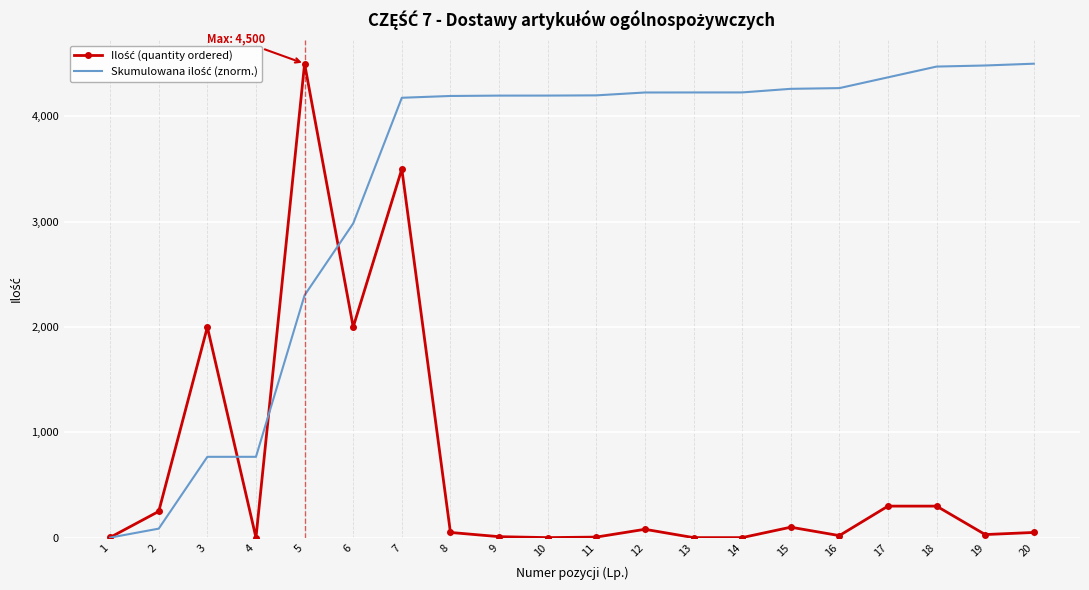

What is the spread (max minus min) of values at 11?

4193.4